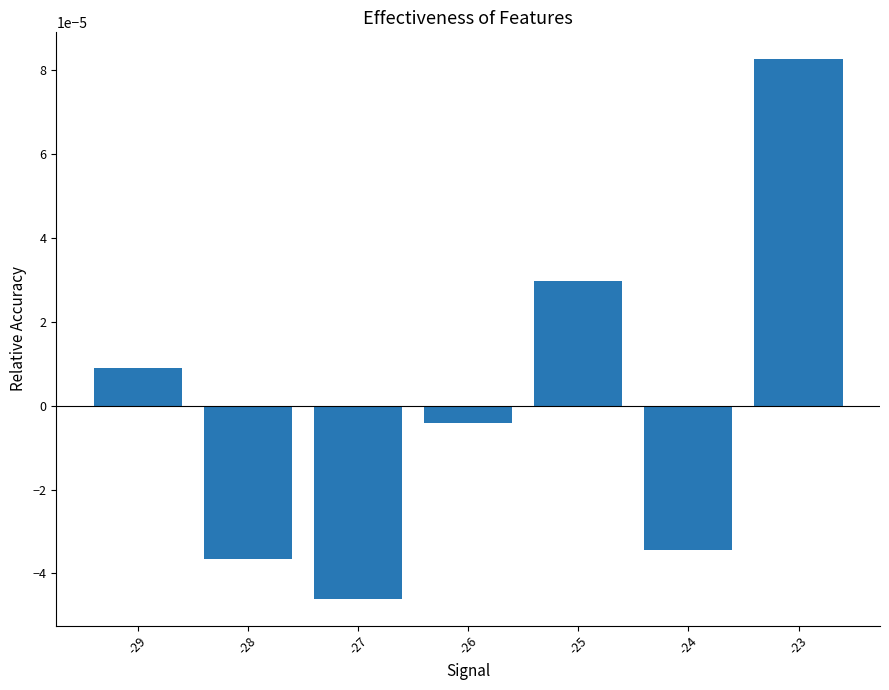

Between -24 and -23, which is larger?

-23